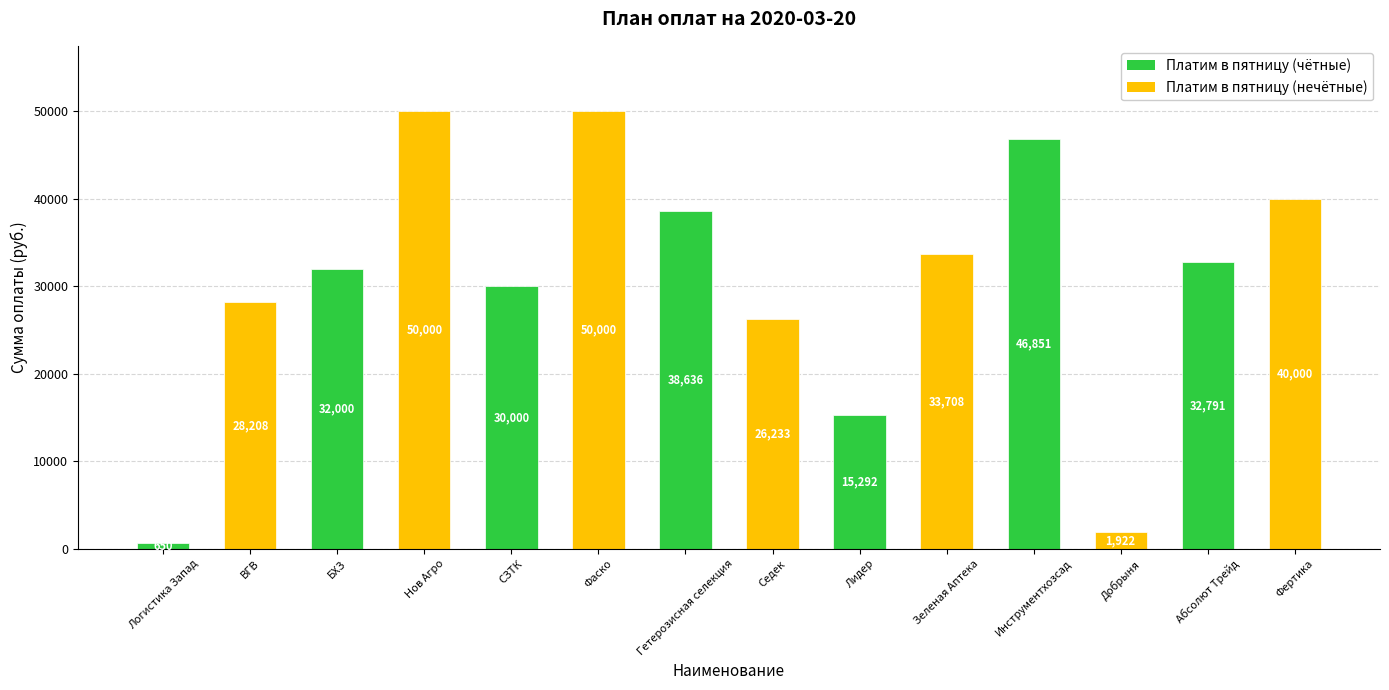

How many data points does each series have?

14